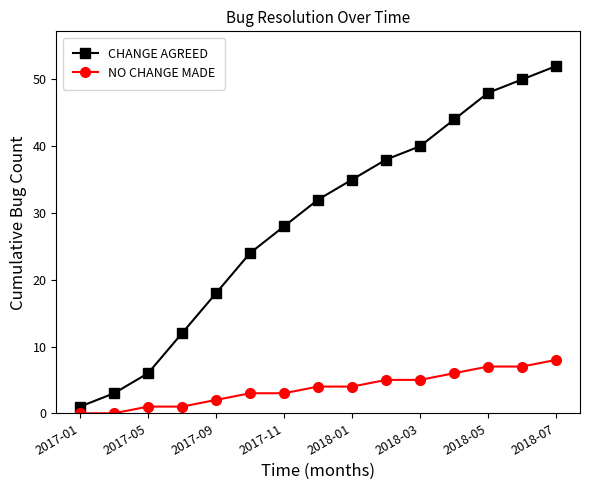

What is the minimum value for CHANGE AGREED?

1